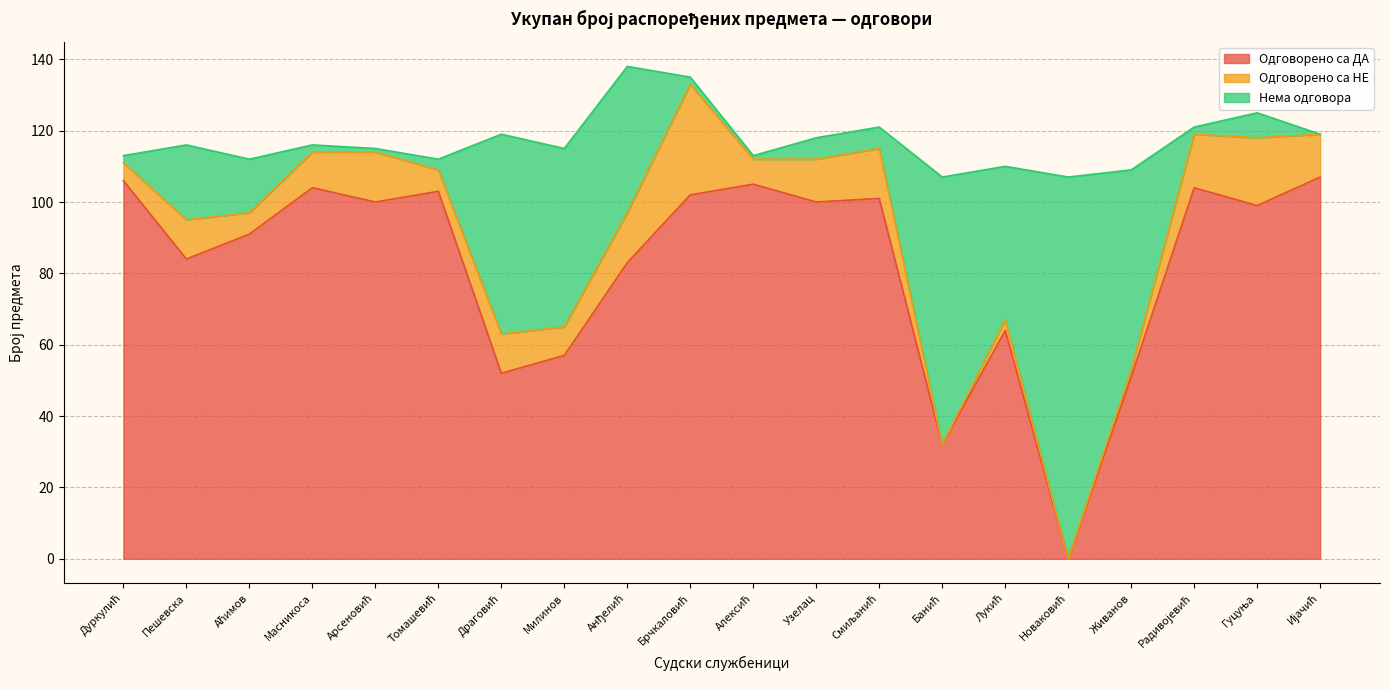

Reading right to left, what are all the values shown in this chart?

Одговорено са ДА: Ијачић=107	Гуцуња=99	Радивојевић=104	Живанов=51	Новаковић=0	Лукић=64	Банић=32	Смиљанић=101	Узелац=100	Алексић=105	Брчкаловић=102	Анђелић=83	Милинов=57	Драговић=52	Томашевић=103	Арсеновић=100	Масникоса=104	Аћимов=91	Пешевска=84	Дуркулић=106
Одговорено са НЕ: Ијачић=12	Гуцуња=19	Радивојевић=15	Живанов=2	Новаковић=0	Лукић=3	Банић=0	Смиљанић=14	Узелац=12	Алексић=7	Брчкаловић=31	Анђелић=14	Милинов=8	Драговић=11	Томашевић=6	Арсеновић=14	Масникоса=10	Аћимов=6	Пешевска=11	Дуркулић=5
Нема одговора: Ијачић=0	Гуцуња=7	Радивојевић=2	Живанов=56	Новаковић=107	Лукић=43	Банић=75	Смиљанић=6	Узелац=6	Алексић=1	Брчкаловић=2	Анђелић=41	Милинов=50	Драговић=56	Томашевић=3	Арсеновић=1	Масникоса=2	Аћимов=15	Пешевска=21	Дуркулић=2